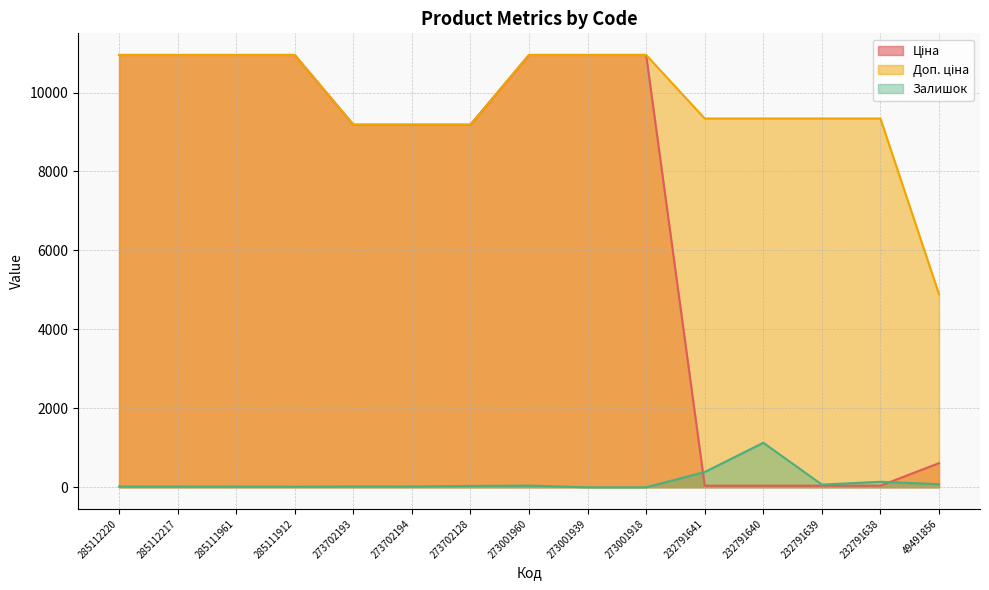

Does the chart have visible grid lines?

Yes